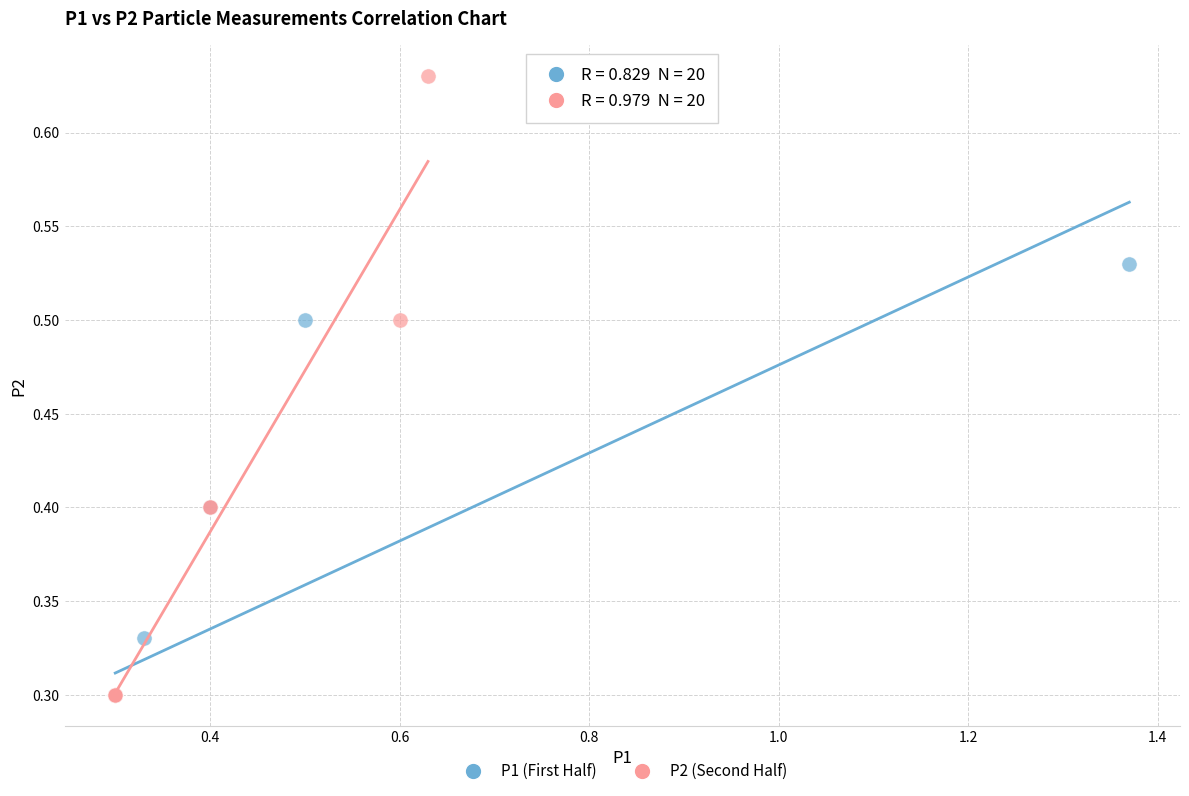

Which series contains the highest Y value?

P2 (Second Half)